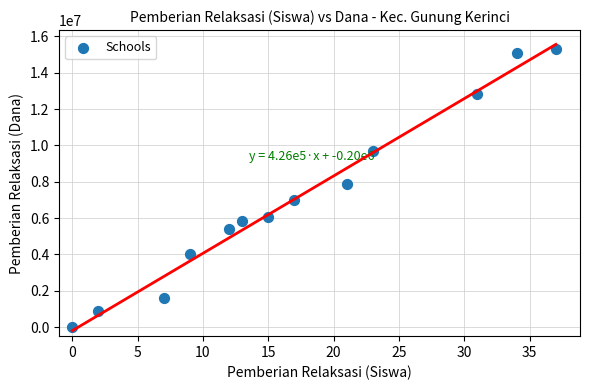

What is the range of Y values (max minus min)?

15300000